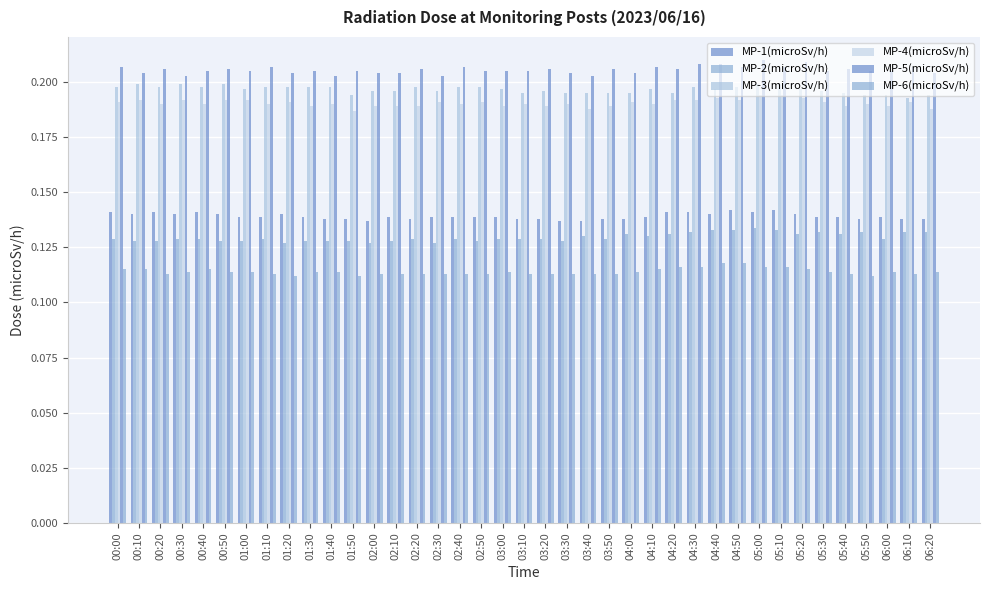

True or false: MP-6(microSv/h) has a value of 0.2 at 00:40.

False